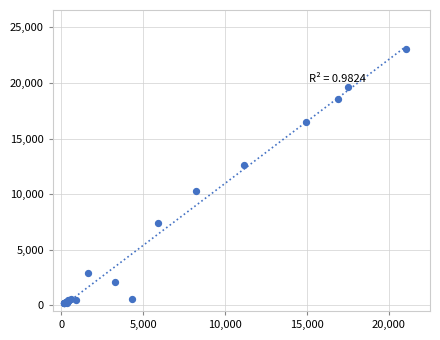

What Y value in the scatter plot is closest to 11631?

12642.0